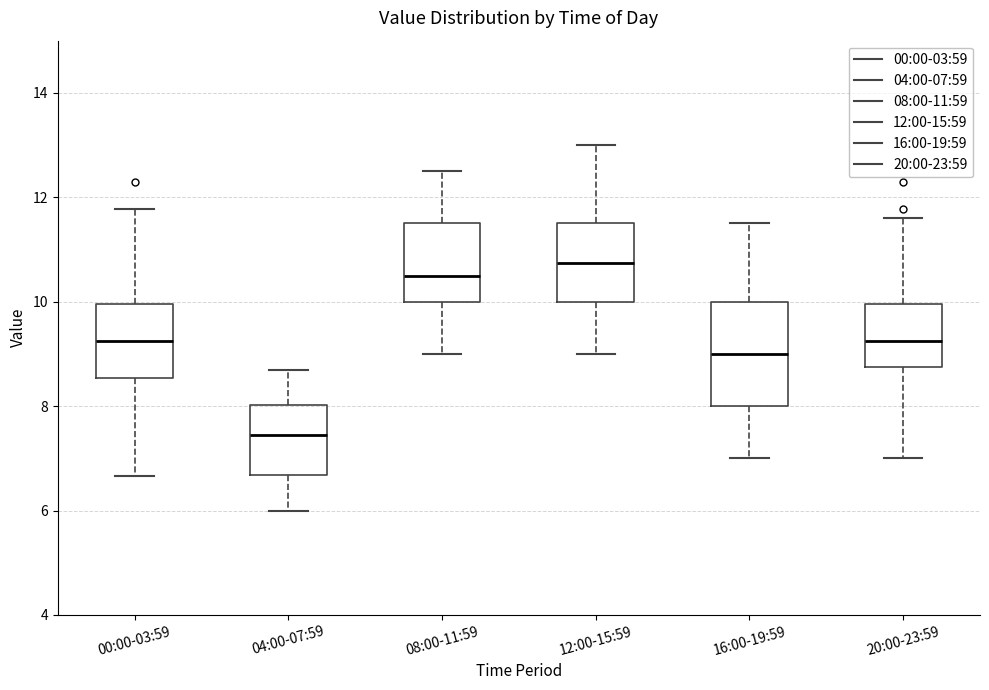

Reading left to right, transcribe this box plot: for each box, give where its median line is, the range the box spans, and where its two whiskers end, as read against the y-axis. The values are not printed on the chart, so give them approximately, as read against the axis.

00:00-03:59: median 9.2, box 8.6 to 10.0, whiskers 6.6 to 11.8
04:00-07:59: median 7.4, box 6.6 to 8.0, whiskers 6.0 to 8.8
08:00-11:59: median 10.6, box 10.0 to 11.6, whiskers 9.0 to 12.6
12:00-15:59: median 10.8, box 10.0 to 11.6, whiskers 9.0 to 13.0
16:00-19:59: median 9.0, box 8.0 to 10.0, whiskers 7.0 to 11.6
20:00-23:59: median 9.2, box 8.8 to 10.0, whiskers 7.0 to 11.6